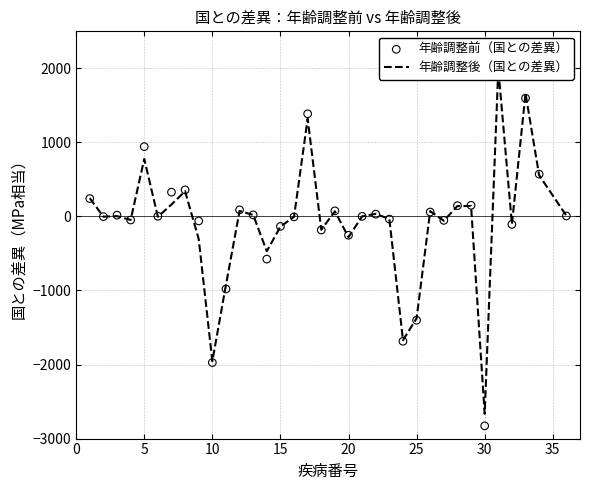

Which series reaches the minimum Y coordinate?

年齢調整前（国との差異）